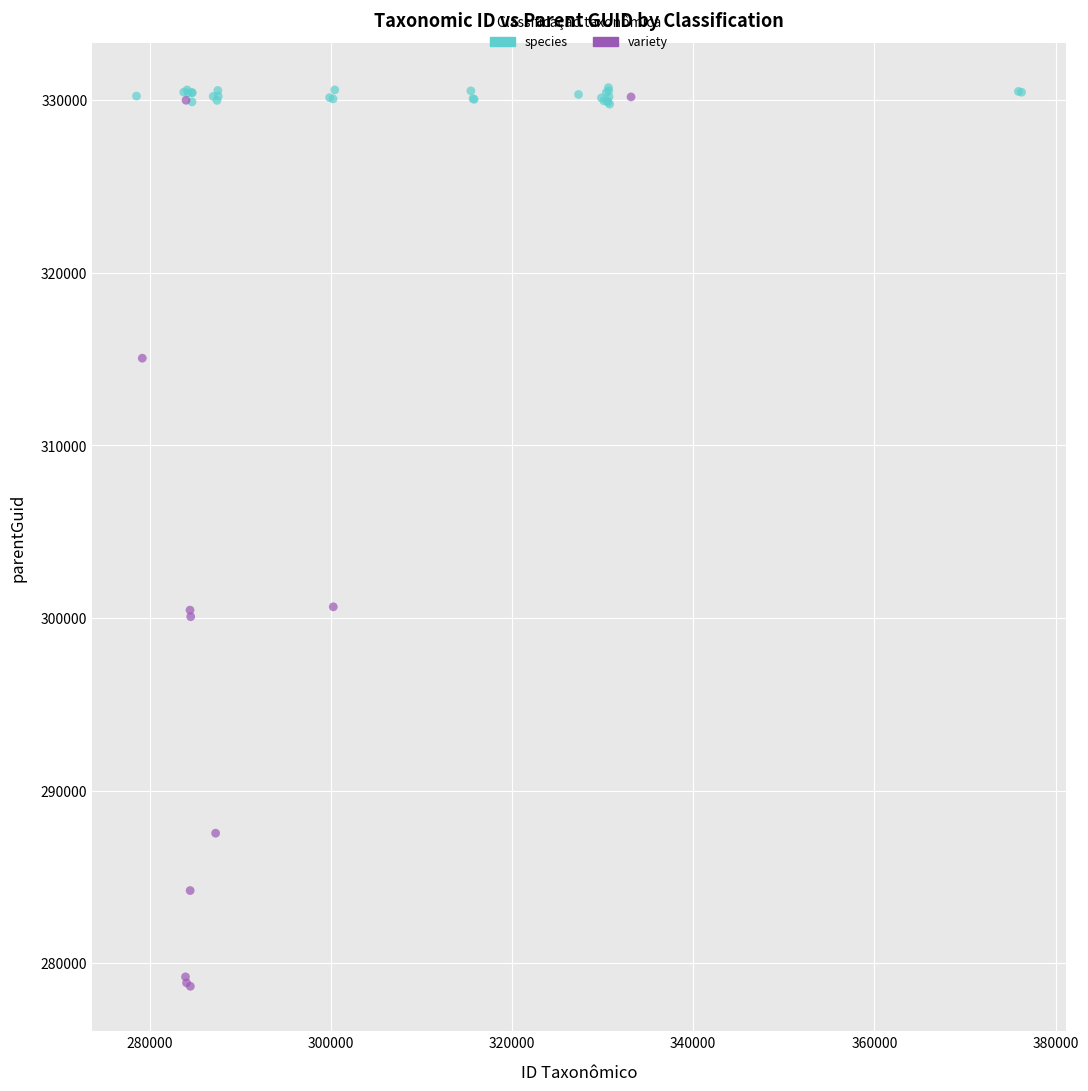

Which series reaches the minimum Y coordinate?

variety